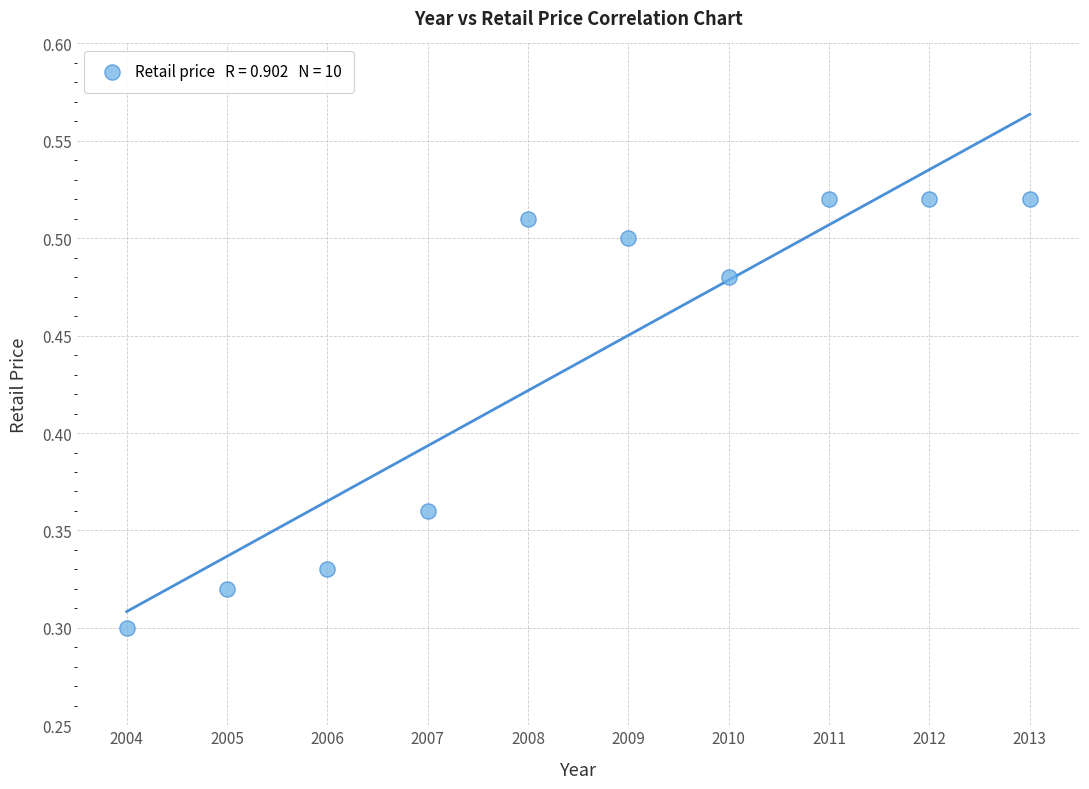

What is the average X value?

2008.5